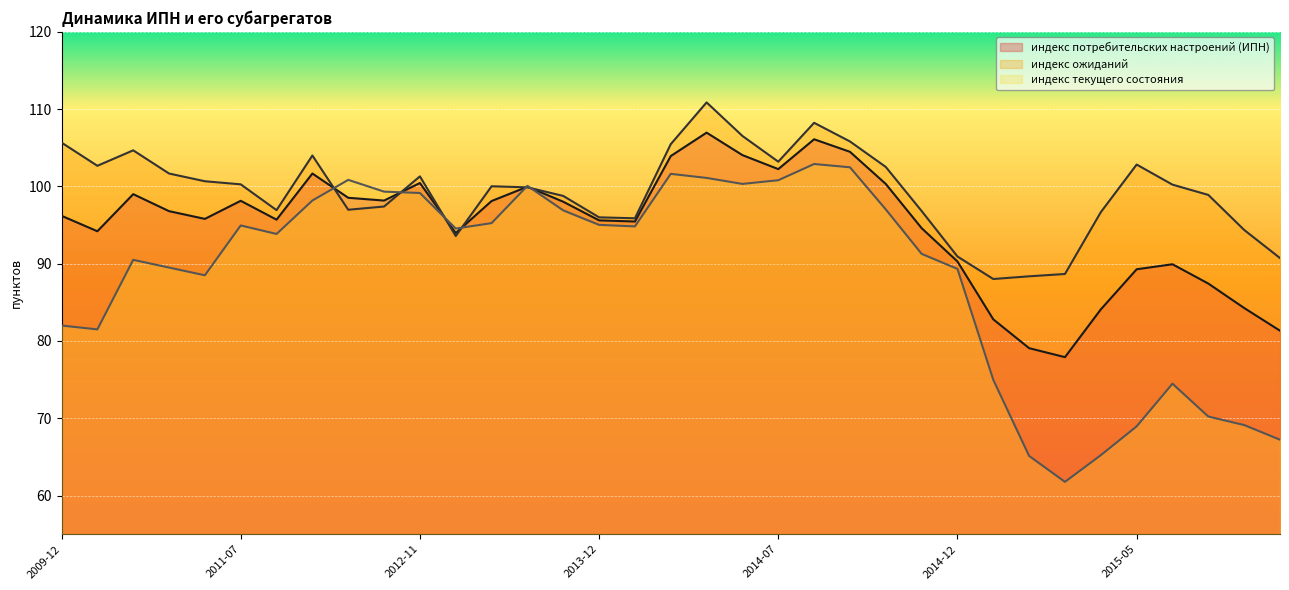

What is the difference between the maximum and minimum values in the индекс ожиданий series?

22.9